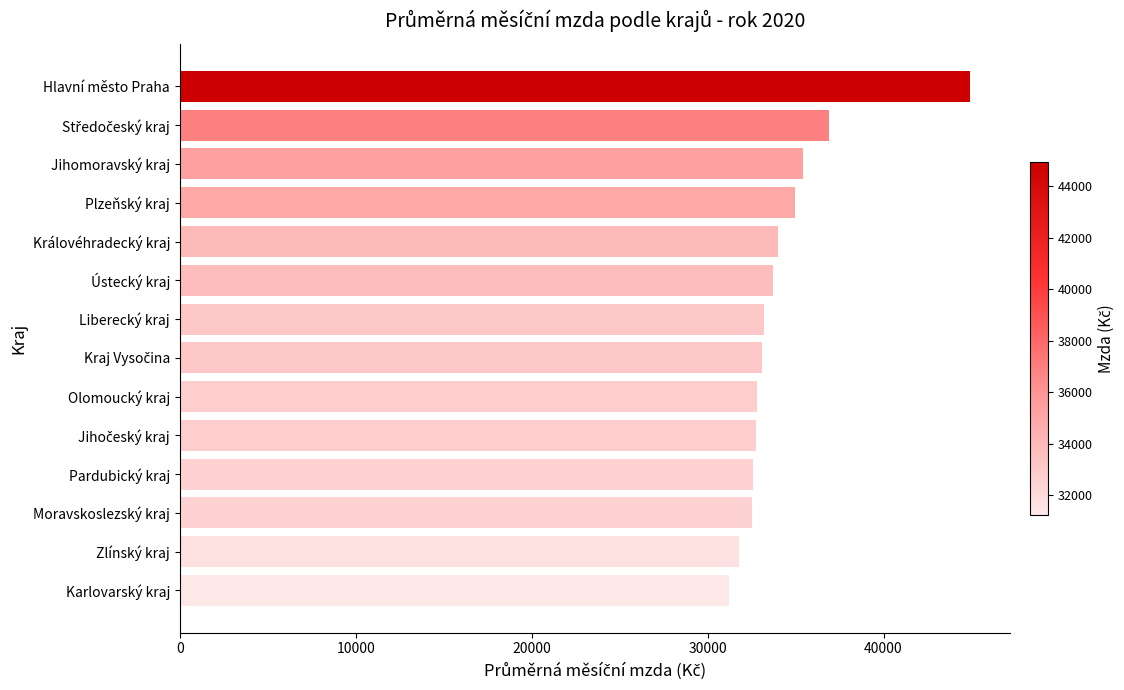

What is the sum of all values?

479965.5